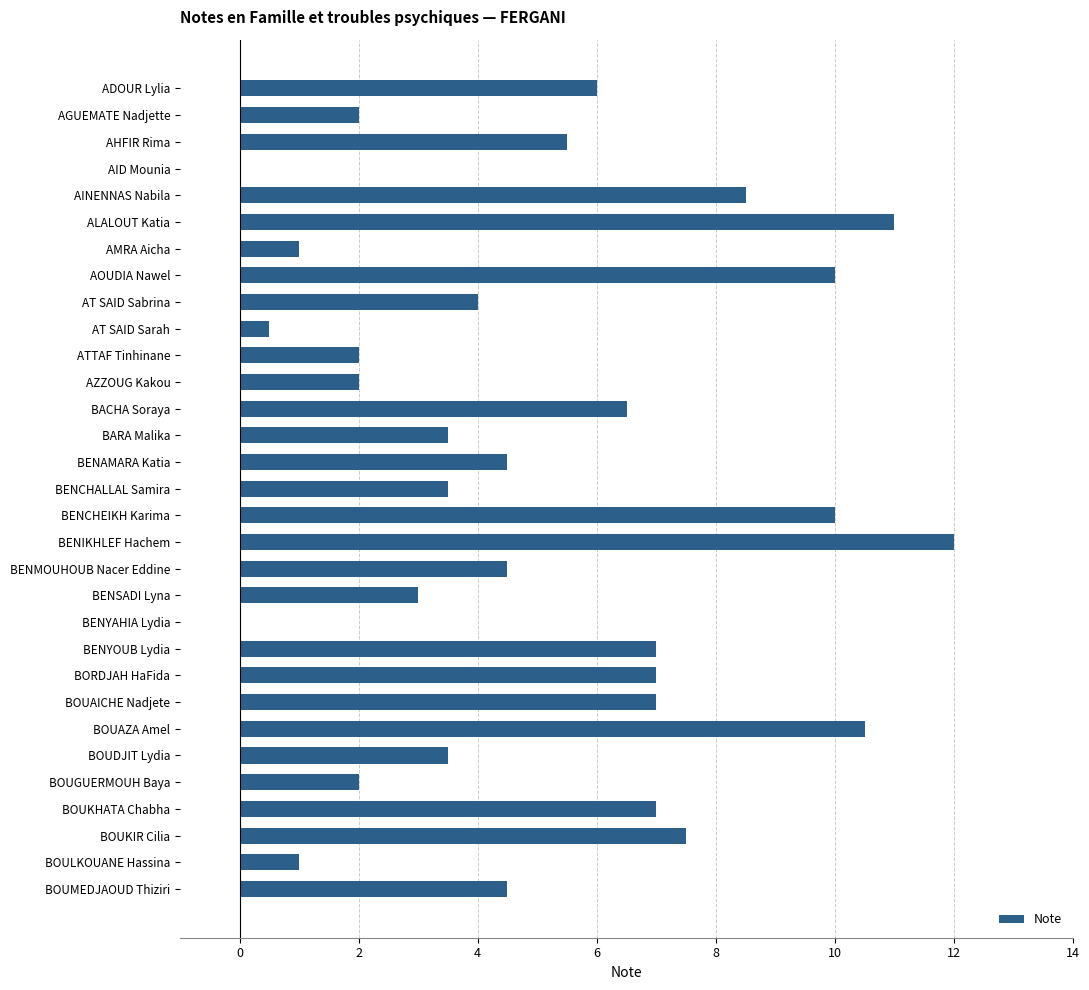

Approximately how many times larger is the value at BOUKHATA Chabha compared to ADOUR Lylia?

1.2